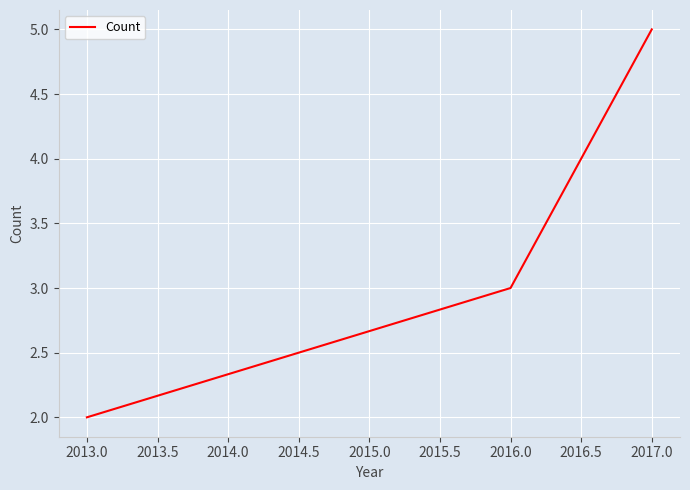

Count the number of data series in this chart.

1